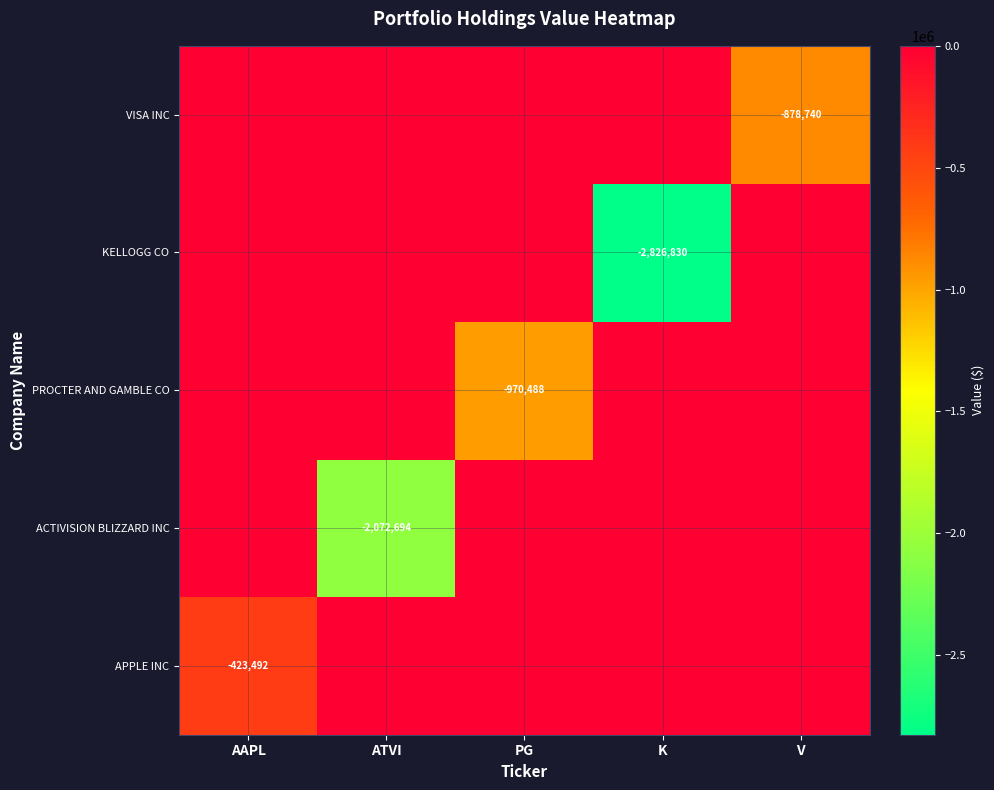

True or false: VISA INC has a value of -1183771 at V.

False